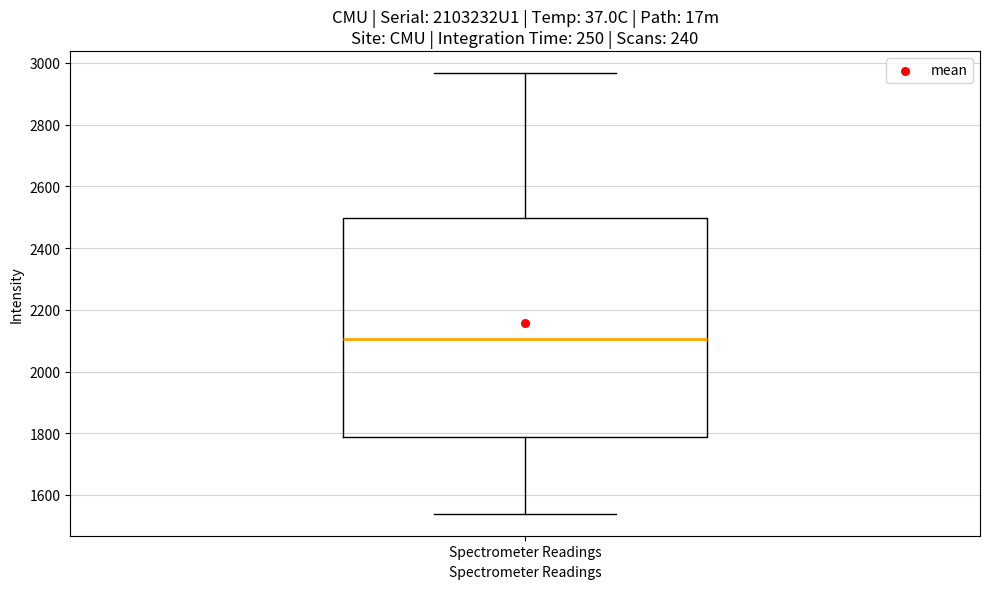

Read this box plot against the y-axis: the position of the median line, the range covered by the box, and the ends of both whiskers. The values are not printed on the chart, so give them approximately, as read against the axis.

median 2100, box 1780 to 2500, whiskers 1540 to 2960